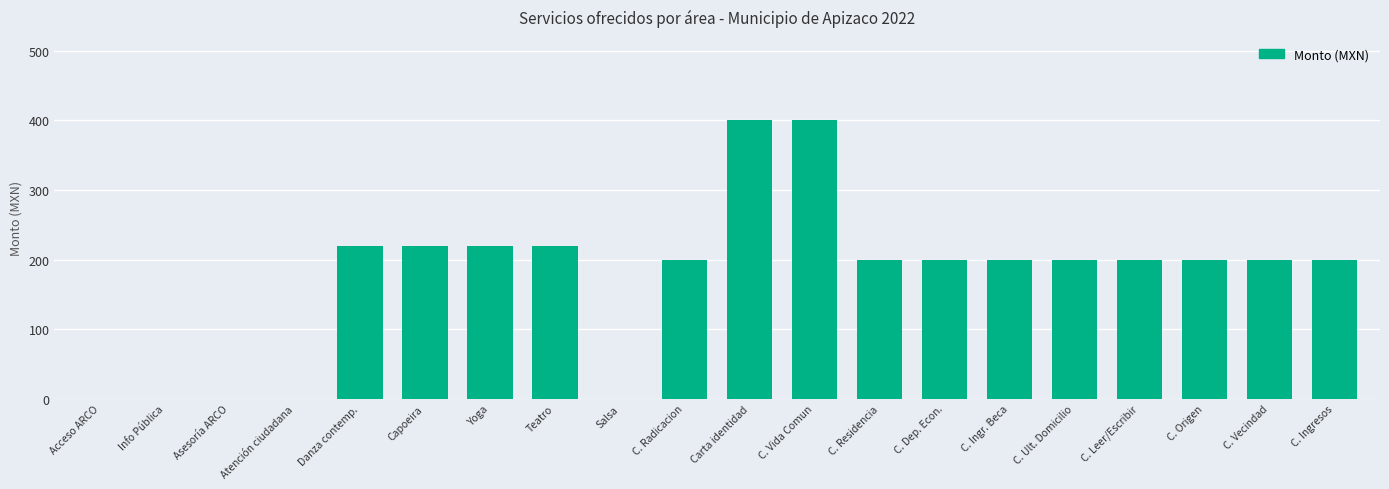

What value does the data have at C. Ingresos?

200